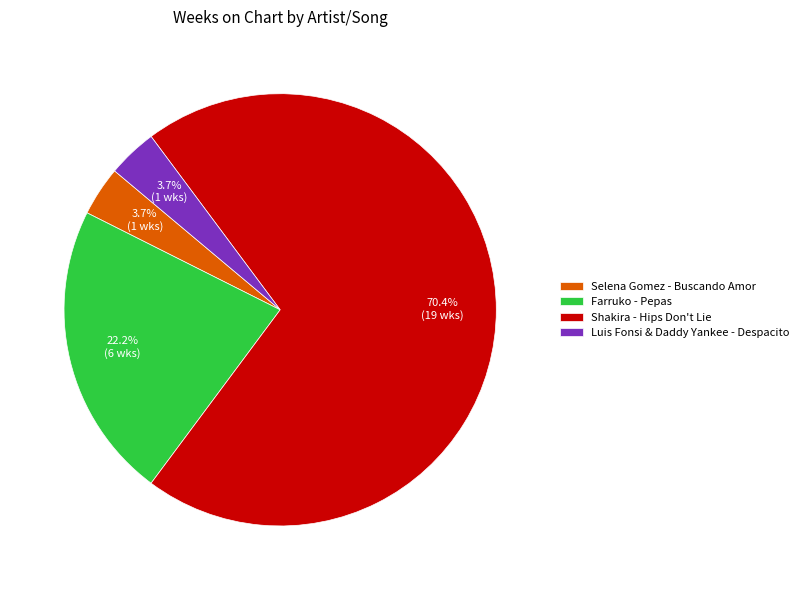

True or false: Luis Fonsi & Daddy Yankee - Despacito accounts for 4% of the total.

True